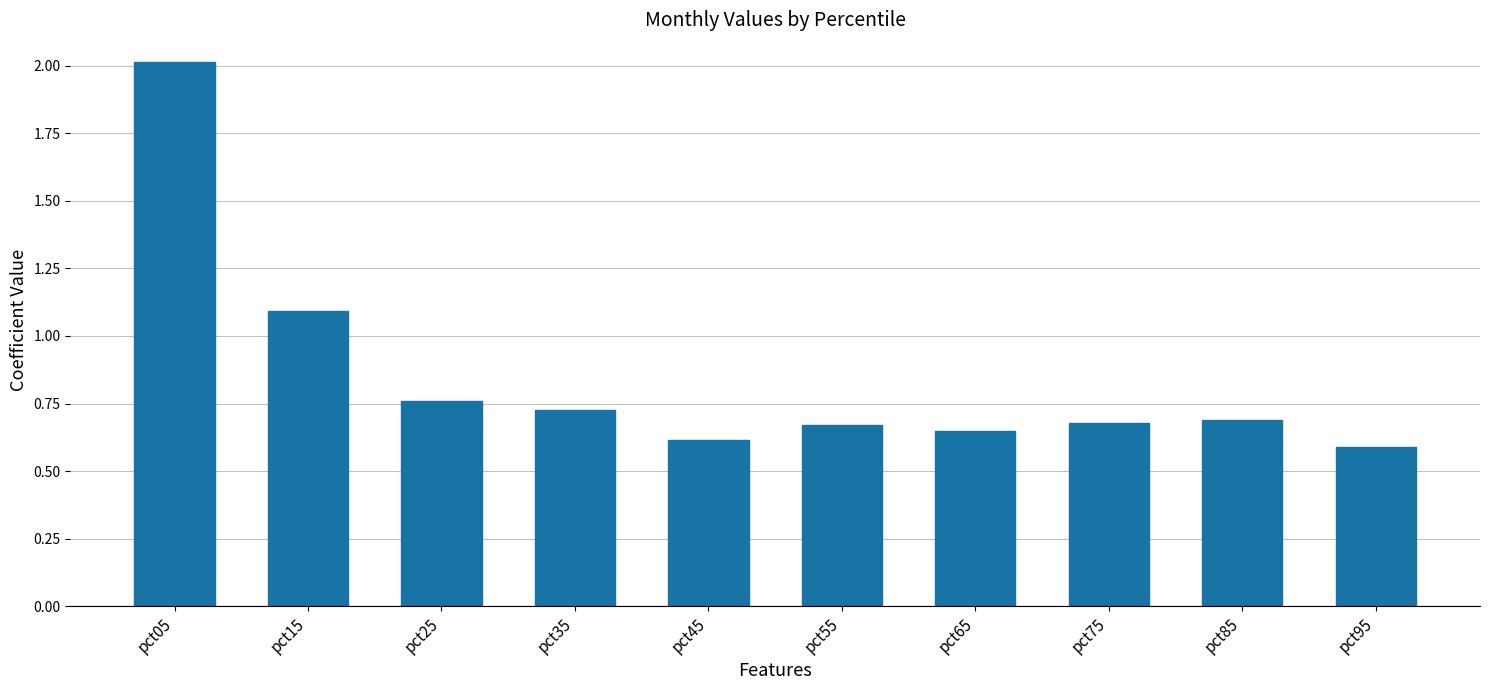

Count the number of categories in the chart.

10